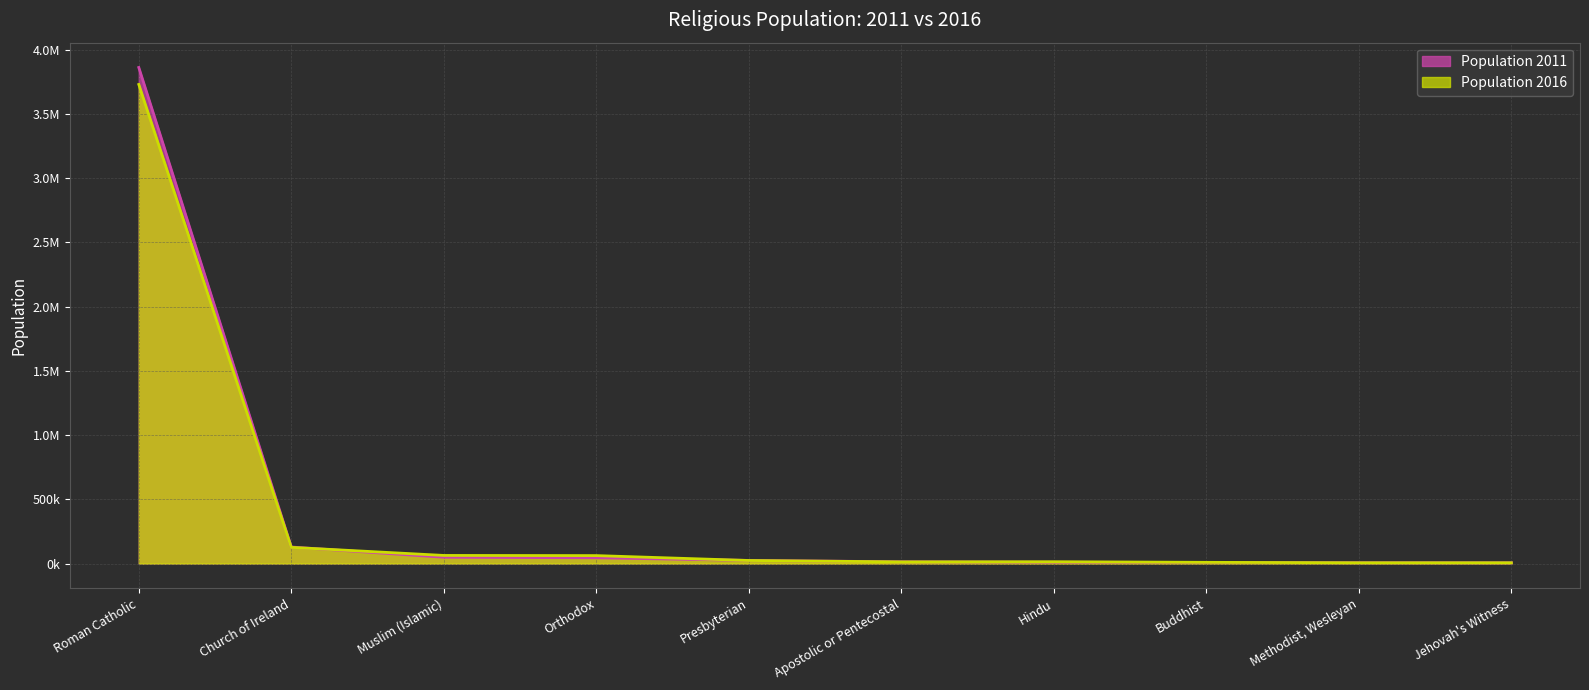

At which category does Population 2016 reach its first local valley?

Apostolic or Pentecostal